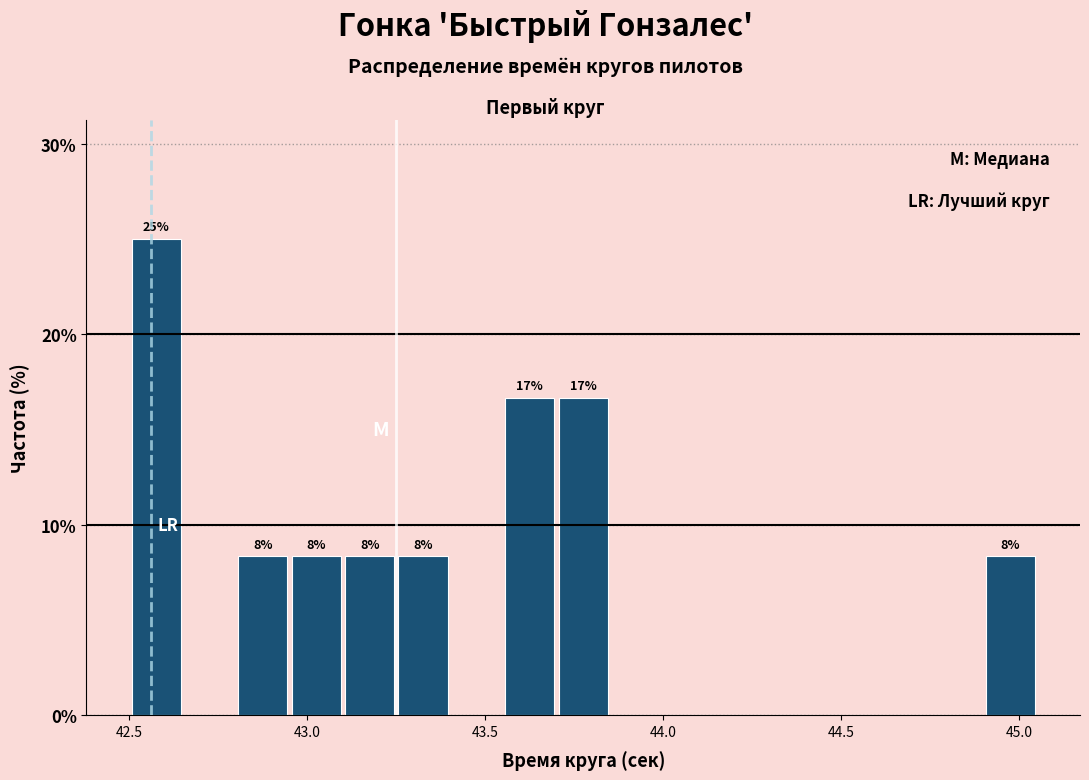

Read against the x-axis, roughly where is the centre of the tallest bar?

42.60